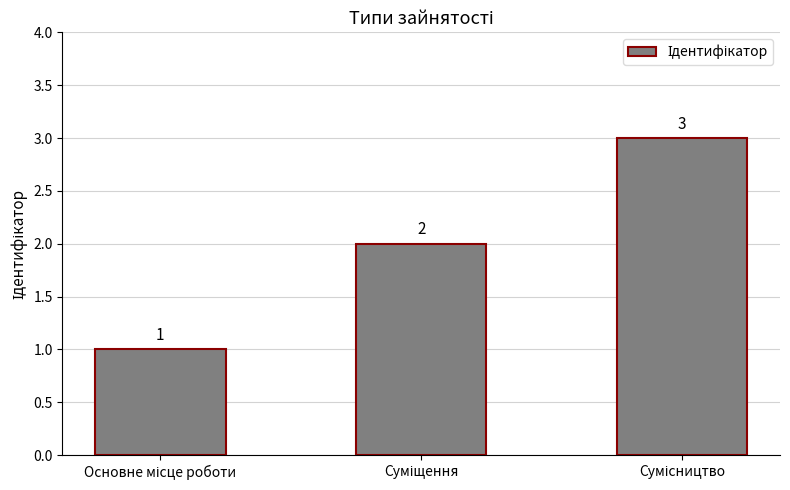

Reading left to right, transcribe all the data shown in this chart.

1	2	3